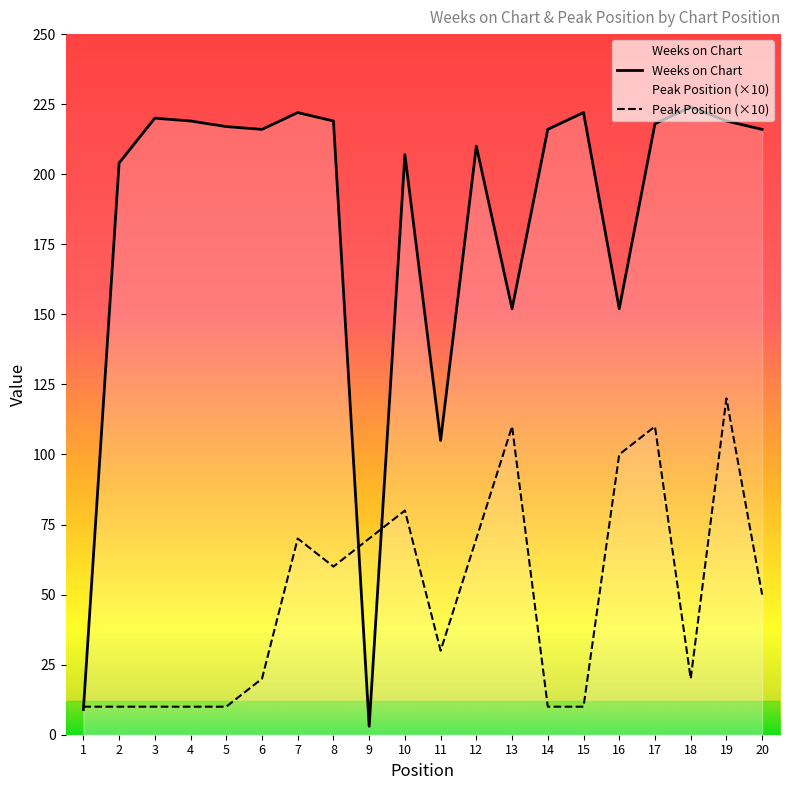

Which series ends up on top after the final intersection of Peak Position and Weeks on Chart?

Weeks on Chart